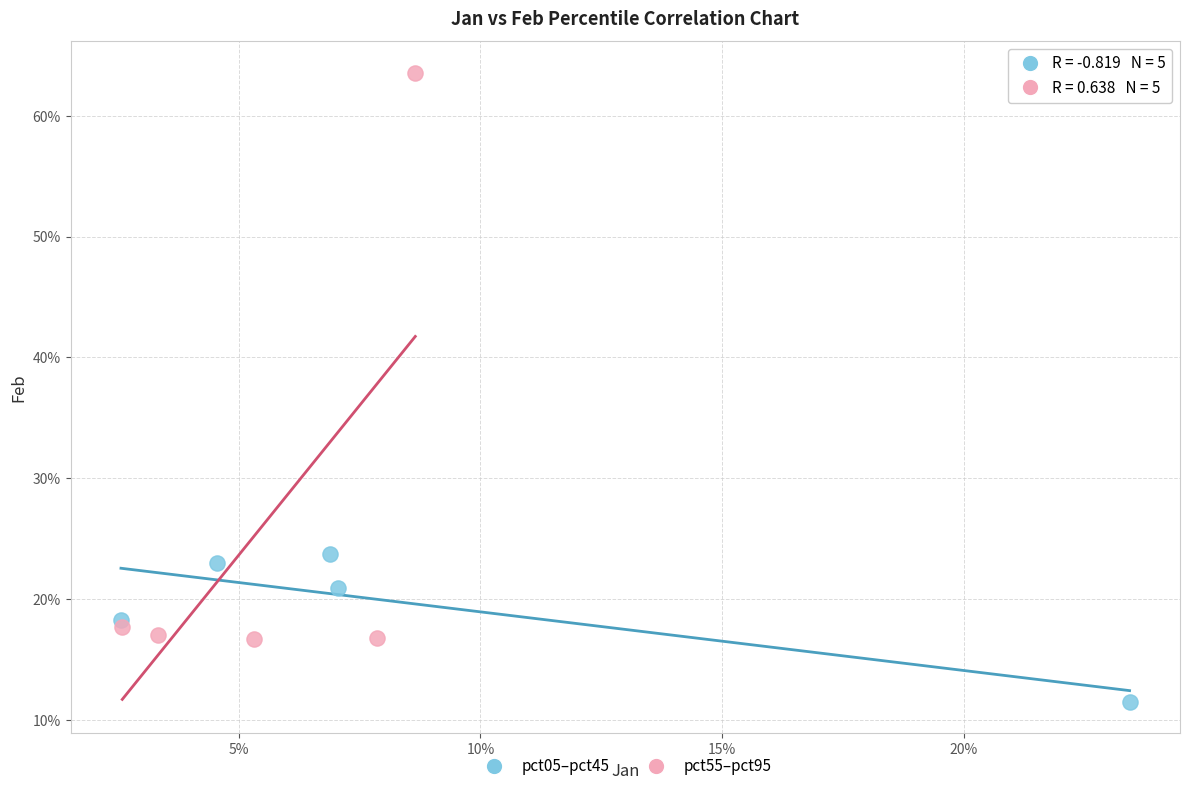

What are all the series names shown in the legend?

pct05–pct45, pct55–pct95